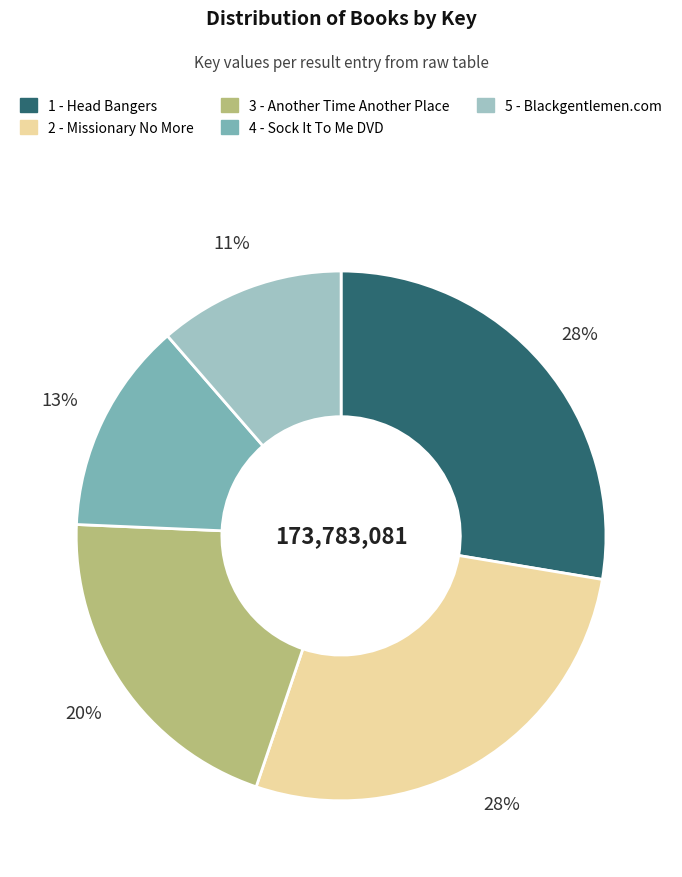

What is the smallest slice in the pie chart?

5 - Blackgentlemen.com